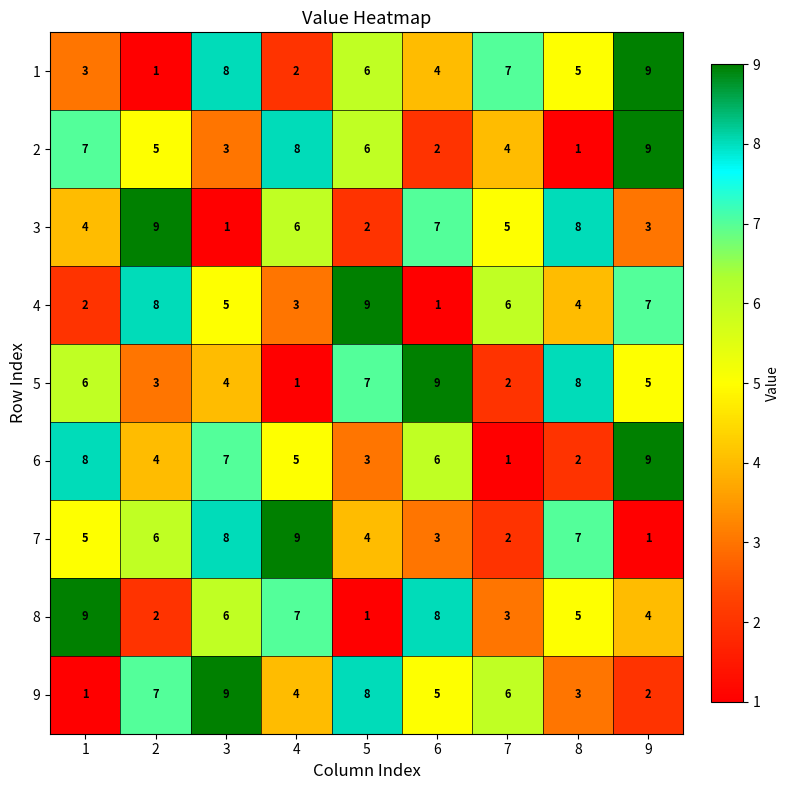

Count the 9 values in the range 3 to 7.

5